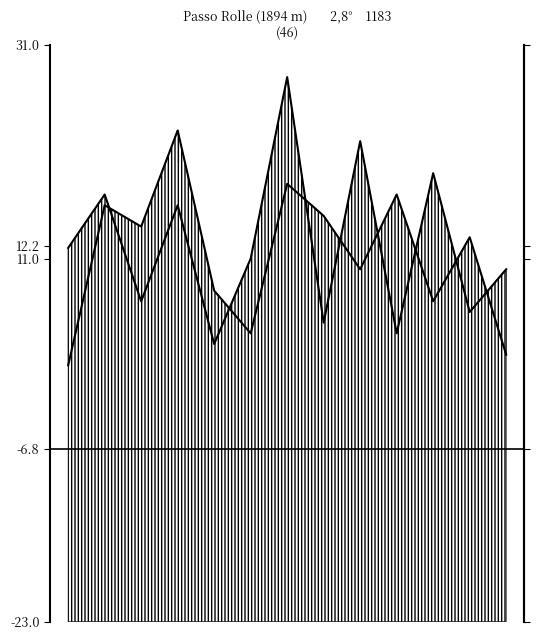

True or false: B_low and A_high cross at least once.

True